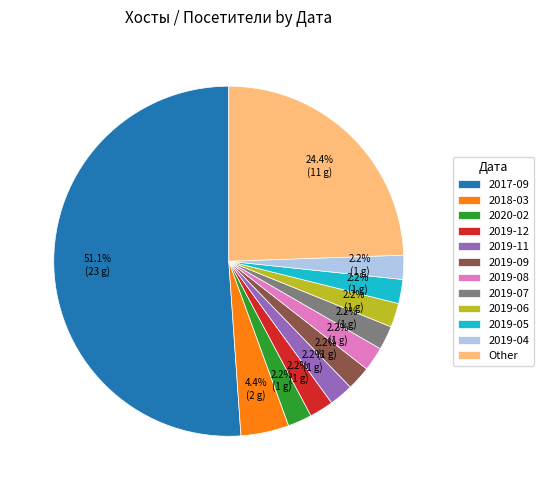

Count the number of slices in the pie.

12